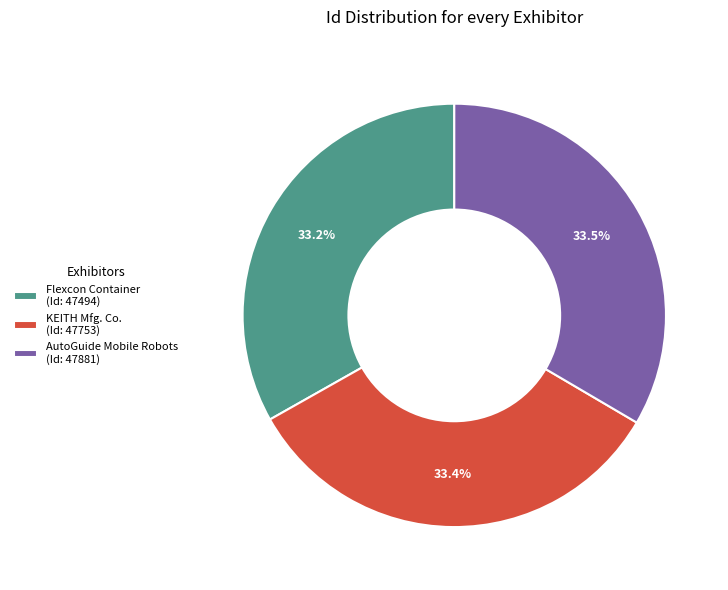

Approximately how many times larger is the value at KEITH Mfg. Co. (Id: 47753) compared to AutoGuide Mobile Robots (Id: 47881)?

1.0